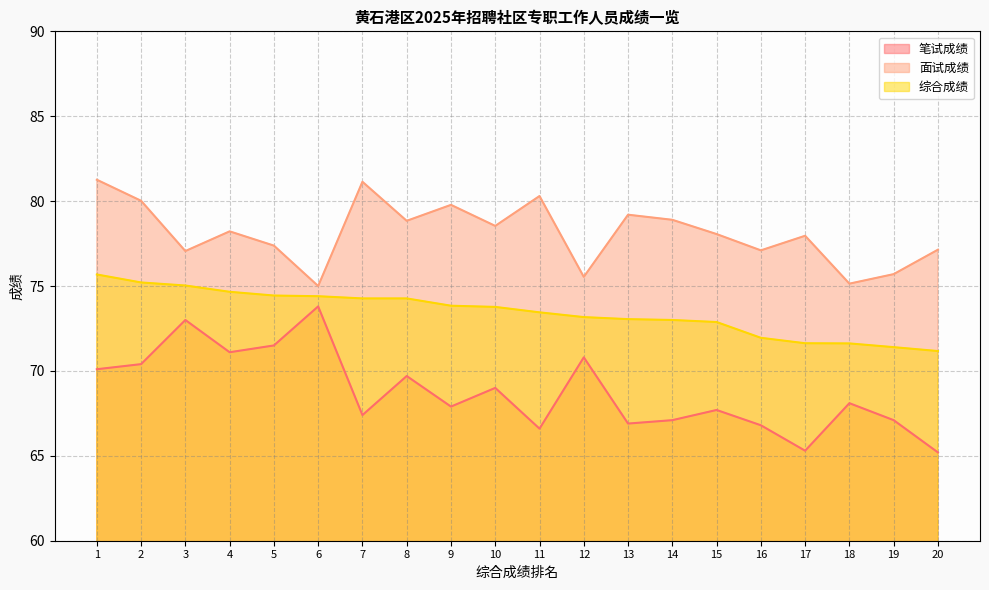

Rank the series by their maximum value, from lowest to highest.

笔试成绩, 综合成绩, 面试成绩